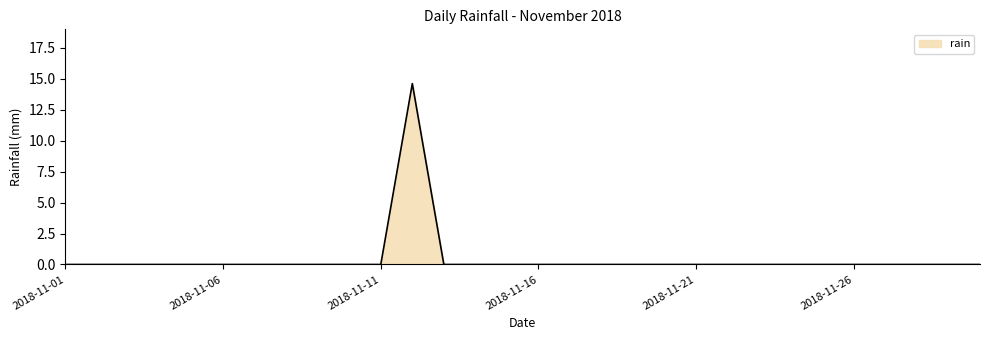

What is the maximum value shown in the chart?

14.6